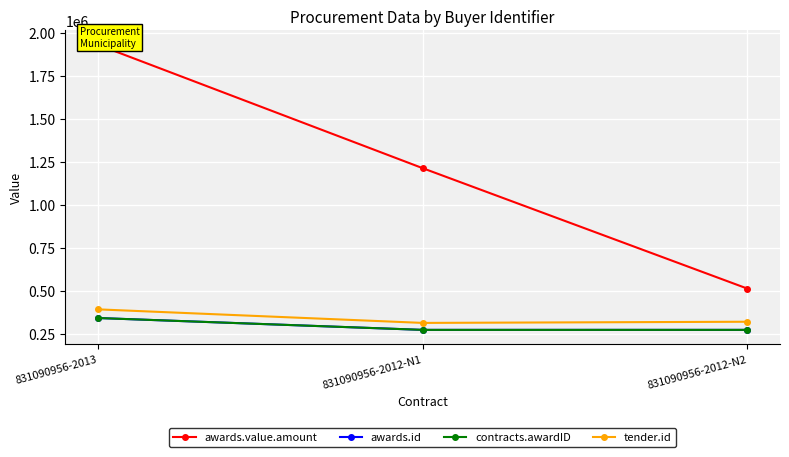

Is the value of awards.value.amount at 831090956-2013 greater than the value of awards.id at 831090956-2012-N1?

Yes